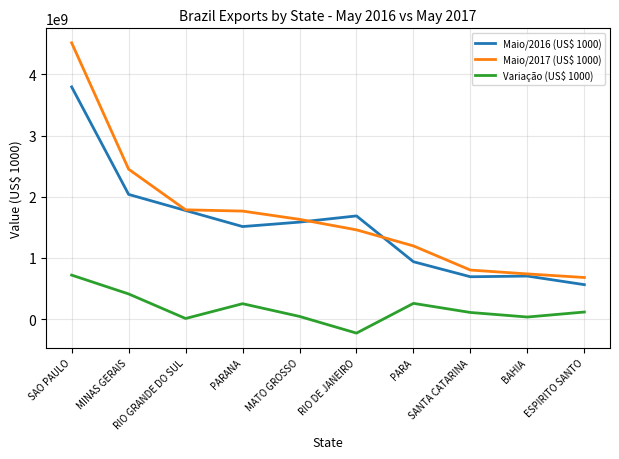

Between PARA and SANTA CATARINA, which series saw the biggest shift?

Maio/2017 (US$ 1000)